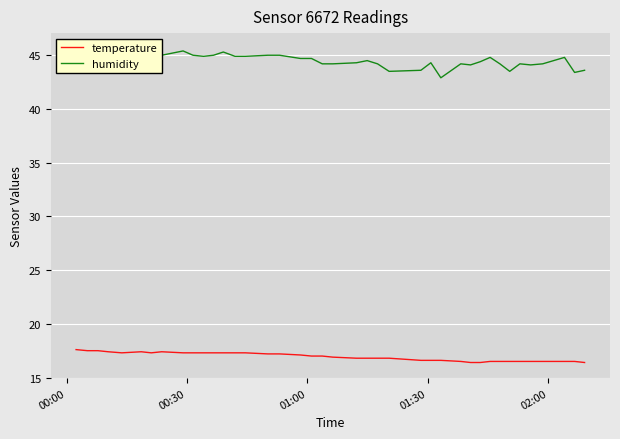

What is the lowest value of the temperature series?

16.4